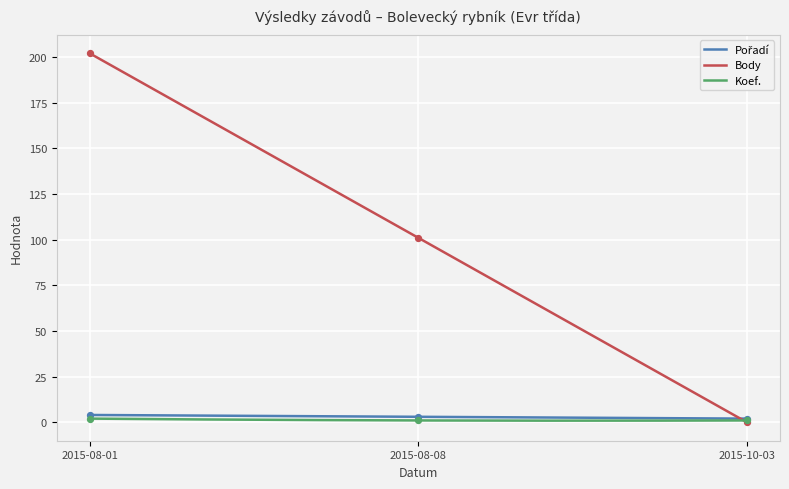

What are all the series names shown in the legend?

Pořadí, Body, Koef.